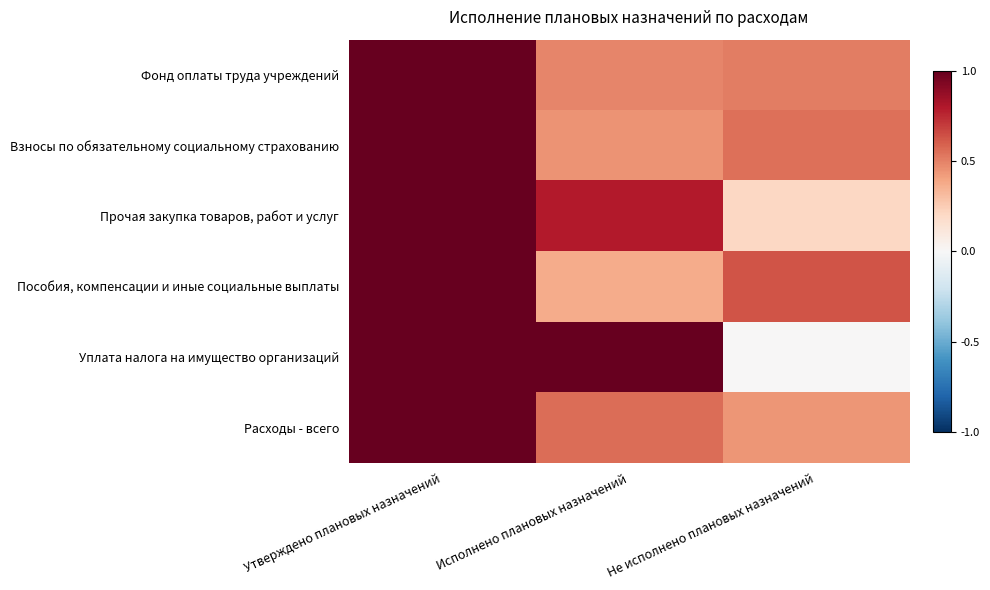

Reading right to left, transcribe all the data shown in this chart.

Фонд оплаты труда учреждений: Не исполнено плановых назначений=0.5	Исполнено плановых назначений=0.5	Утверждено плановых назначений=1.0
Взносы по обязательному социальному страхованию: Не исполнено плановых назначений=0.5	Исполнено плановых назначений=0.5	Утверждено плановых назначений=1.0
Прочая закупка товаров, работ и услуг: Не исполнено плановых назначений=0.2	Исполнено плановых назначений=0.8	Утверждено плановых назначений=1.0
Пособия, компенсации и иные социальные выплаты: Не исполнено плановых назначений=0.6	Исполнено плановых назначений=0.4	Утверждено плановых назначений=1.0
Уплата налога на имущество организаций: Не исполнено плановых назначений=0.0	Исполнено плановых назначений=1.0	Утверждено плановых назначений=1.0
Расходы - всего: Не исполнено плановых назначений=0.4	Исполнено плановых назначений=0.6	Утверждено плановых назначений=1.0